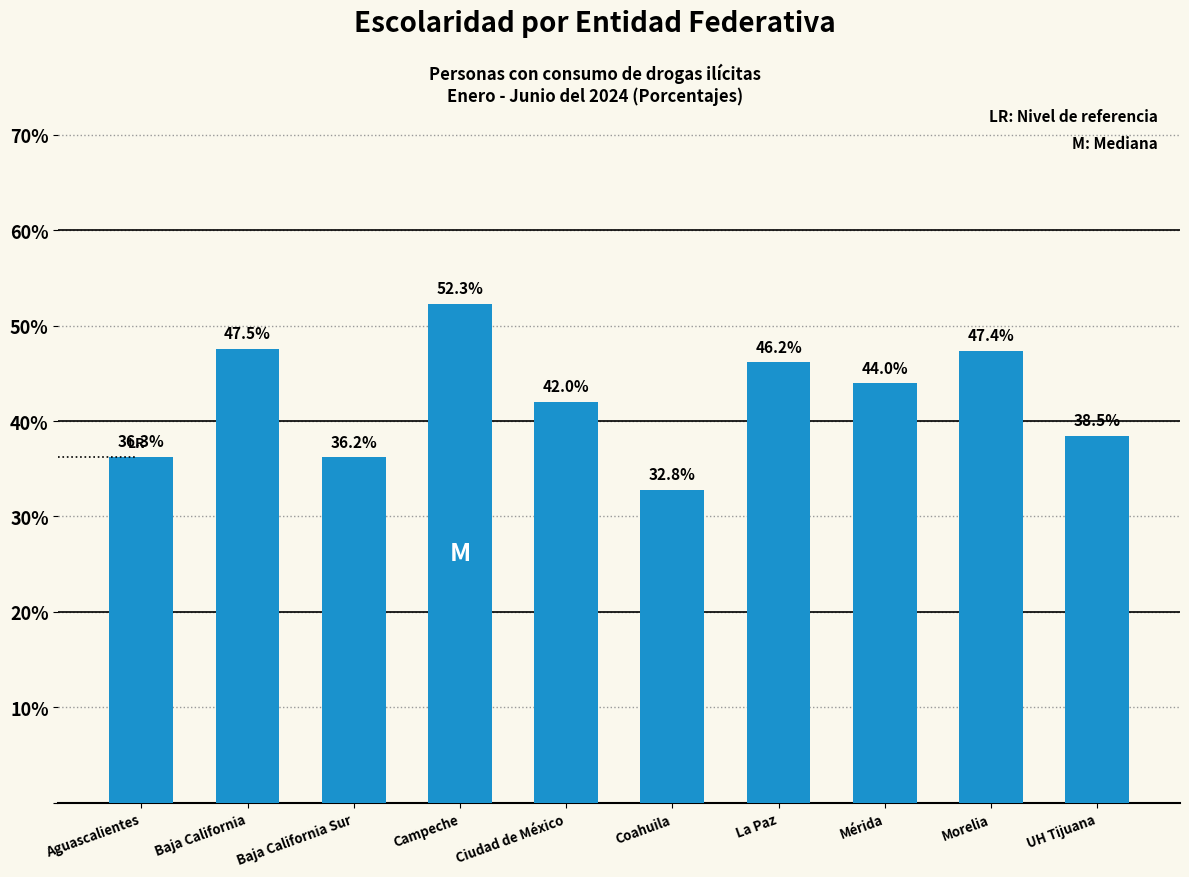

True or false: the data shows 42.0 at Ciudad de México.

True